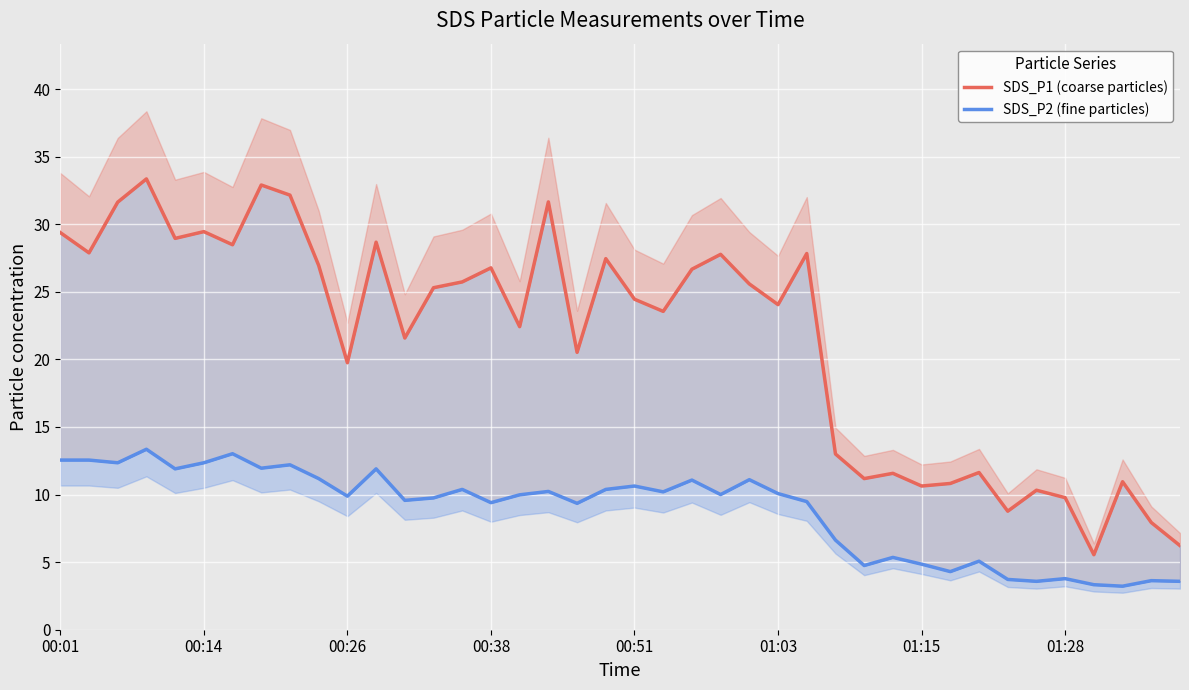

What is the total value across all series at 24?

36.7